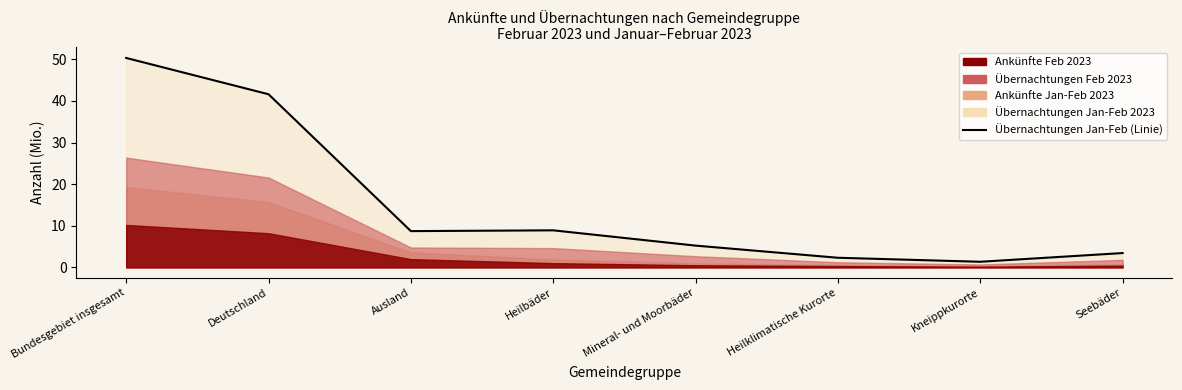

The chart shows a value of 8.9 at Heilbäder. True or false?

True